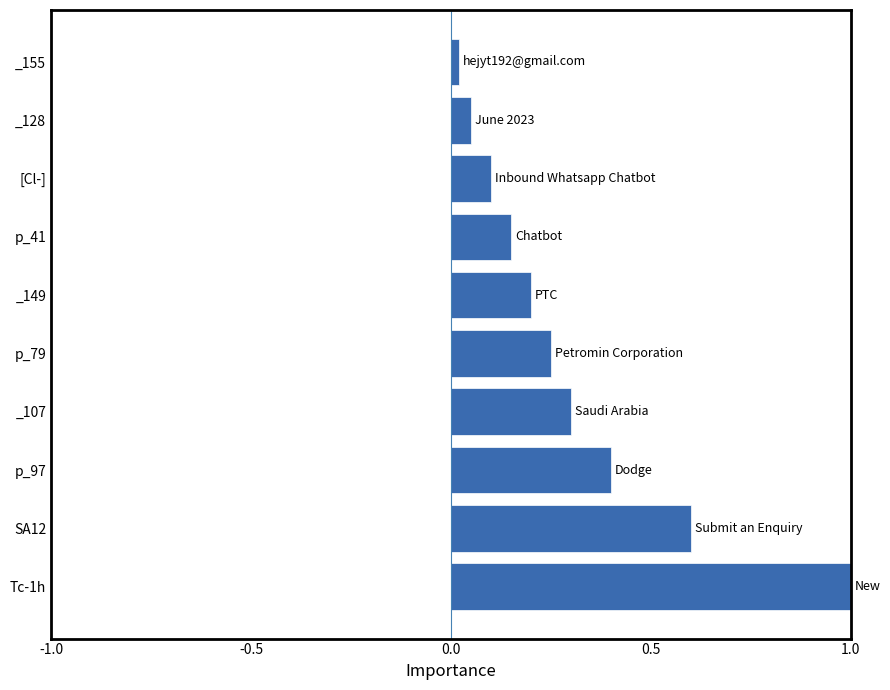

List the labels in order of value, smallest first.

_155, _128, [Cl-], p_41, _149, p_79, _107, p_97, SA12, Tc-1h